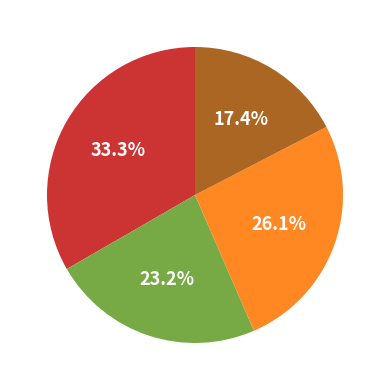

Is there a majority slice in this chart?

No